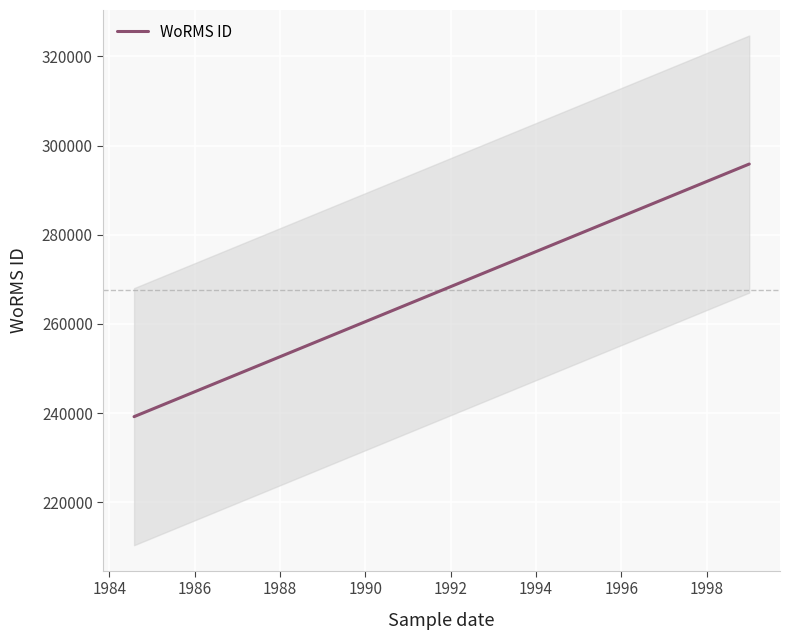

Count the number of categories in the chart.

2